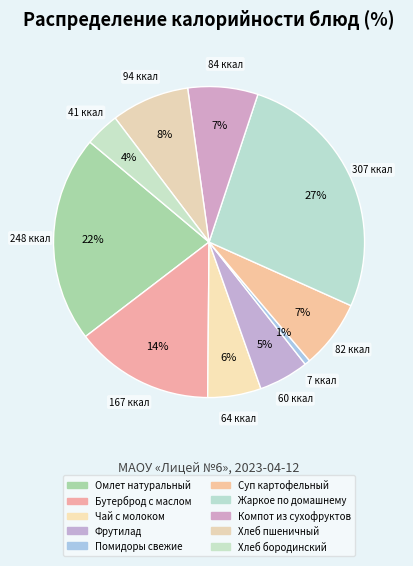

Which has a higher value, Помидоры свежие or Чай с молоком?

Чай с молоком